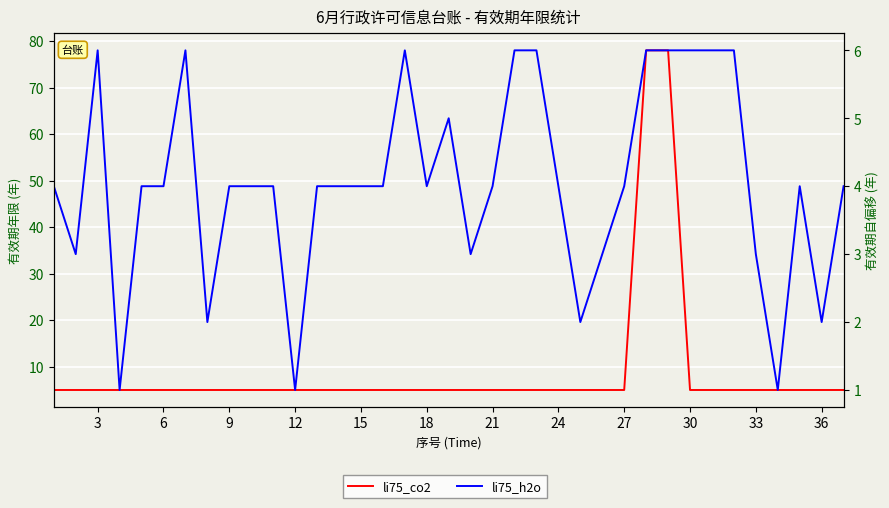

Which series has the widest spread of values?

li75_co2